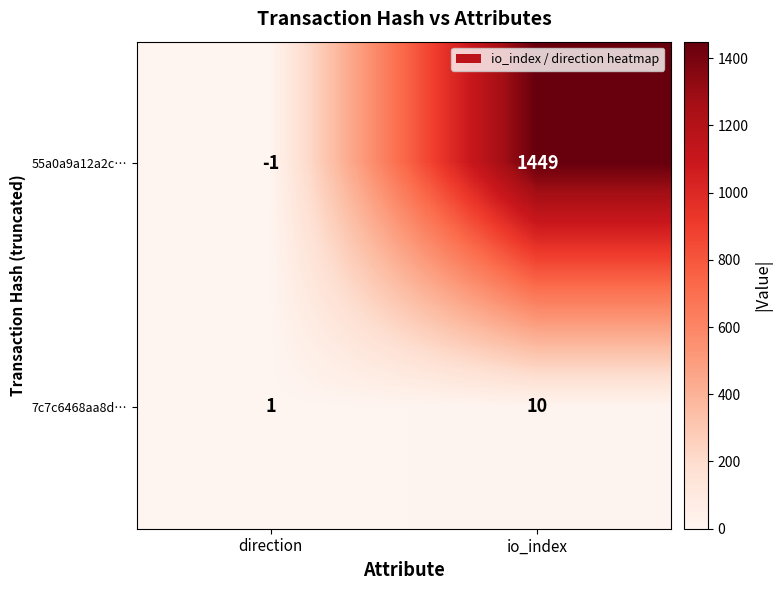

Which series has the widest spread of values?

55a0a9a12a2c…